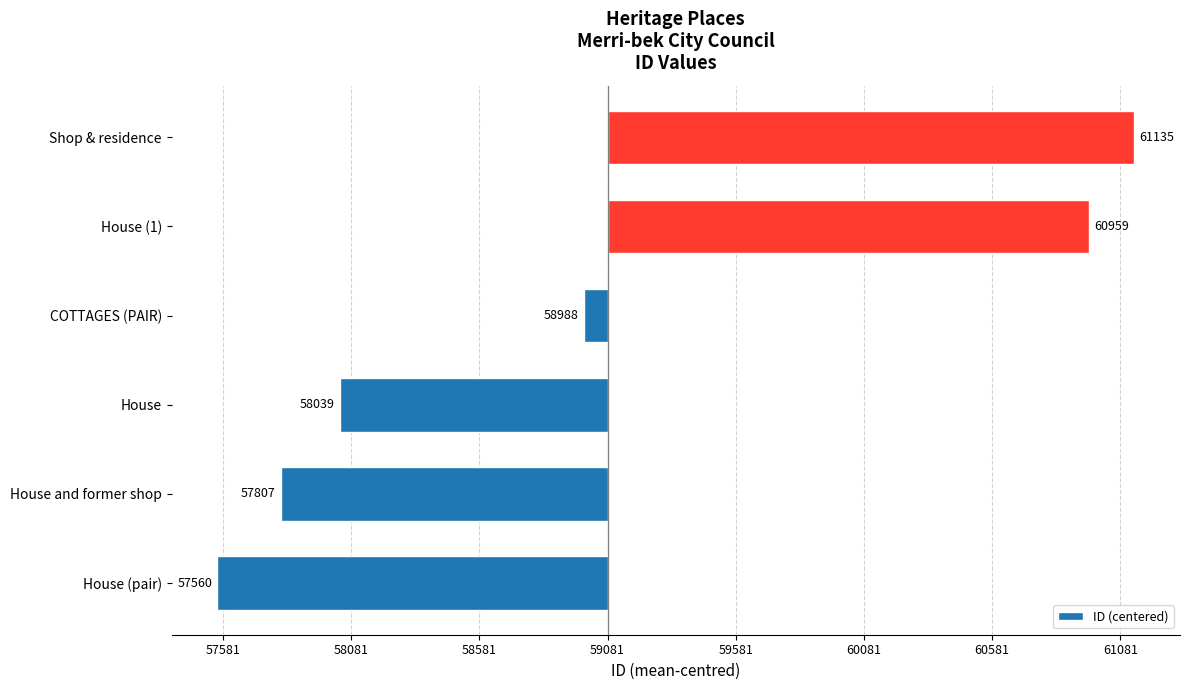

Does the chart contain any negative values?

Yes